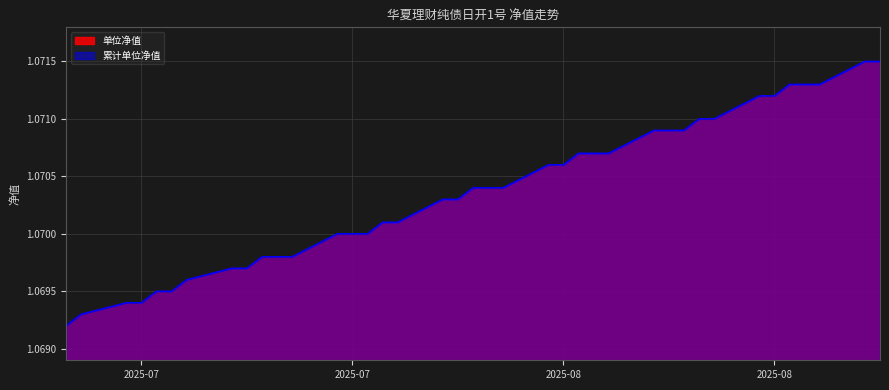

Count the 单位净值 values in the range 1 to 2.

39